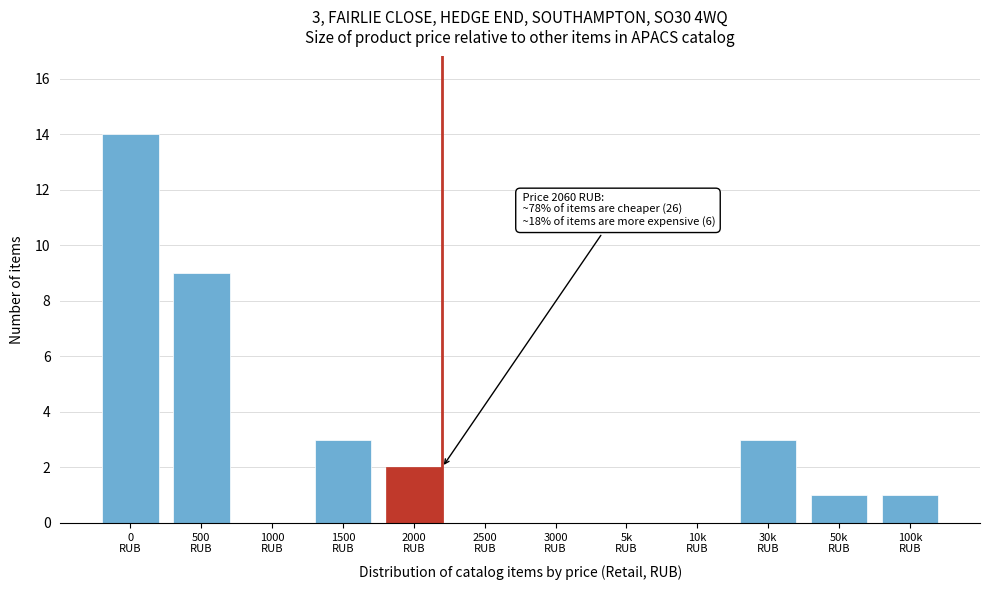

What is the sum of all values?

33